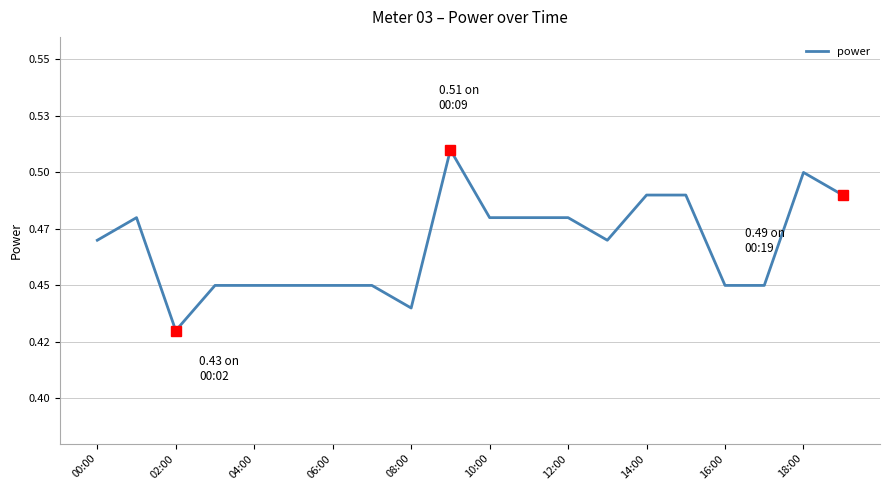

Does the chart display data point markers on the line(s)?

No